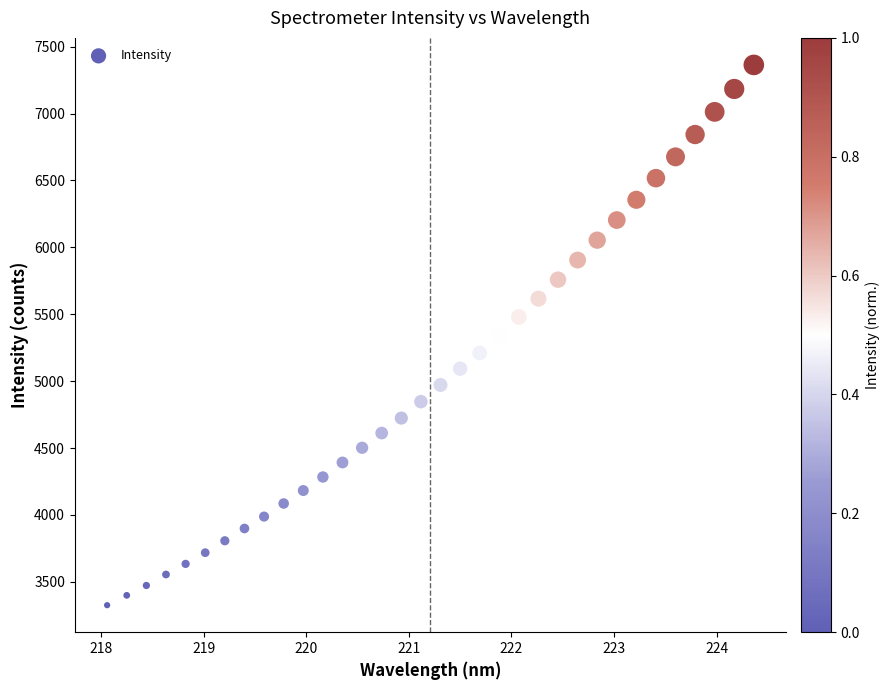

What is the range of X values (max minus min)?

6.3